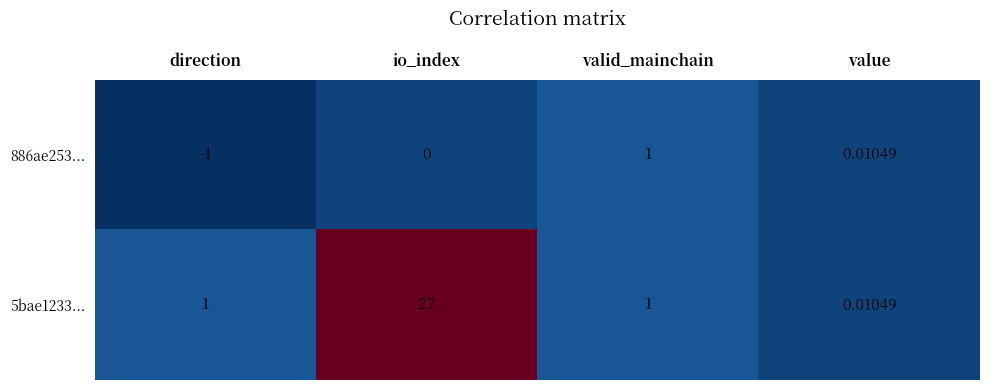

Which series has the largest total across all categories?

5bae1233...